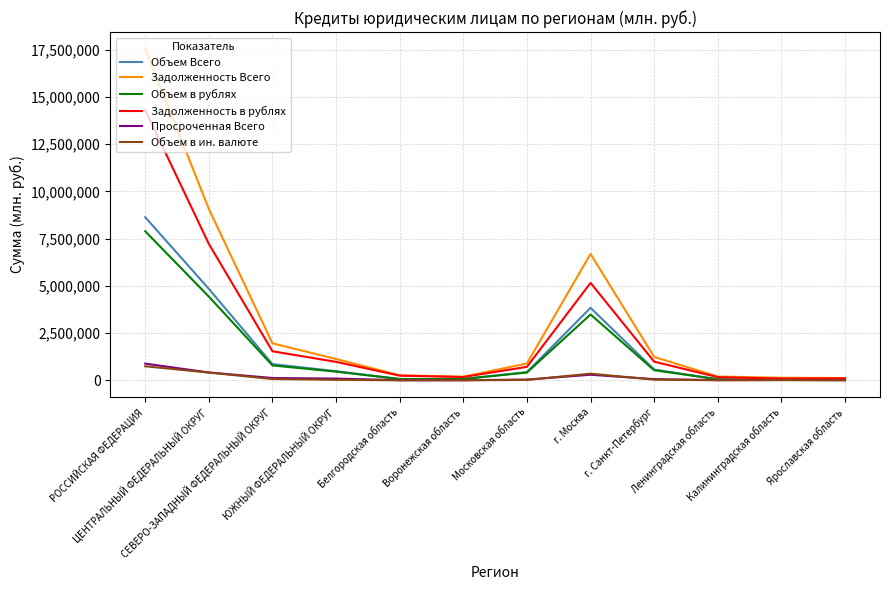

What is the sum of all Задолженность Всего values?

39441235